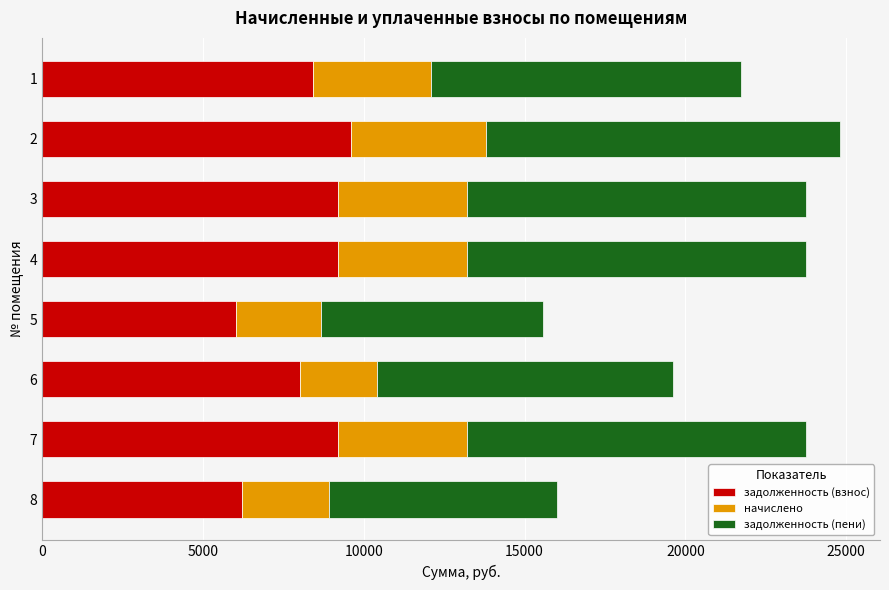

What is the highest value of the задолженность (взнос) series?

9608.5